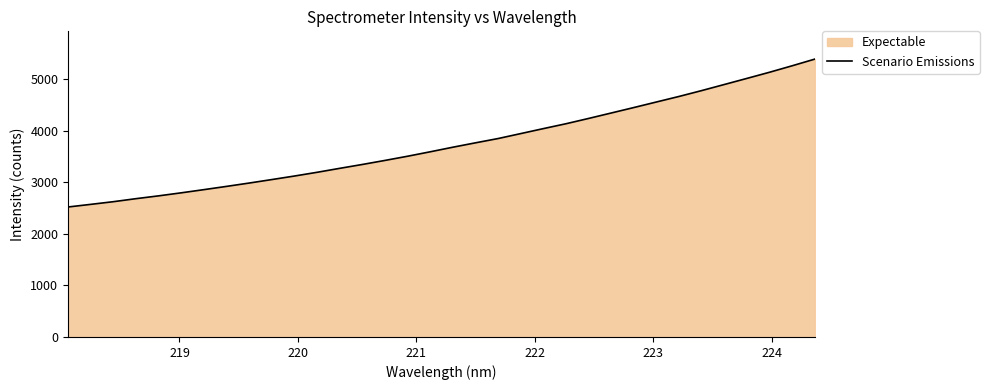

What is the difference between the maximum and minimum values?

2866.0